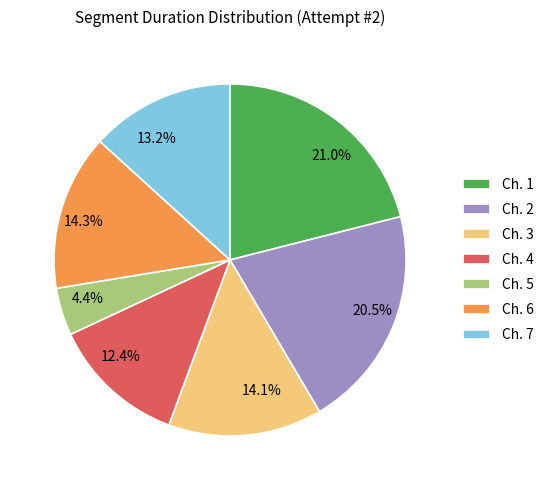

Which has a higher value, 4.4% or 14.3%?

14.3%